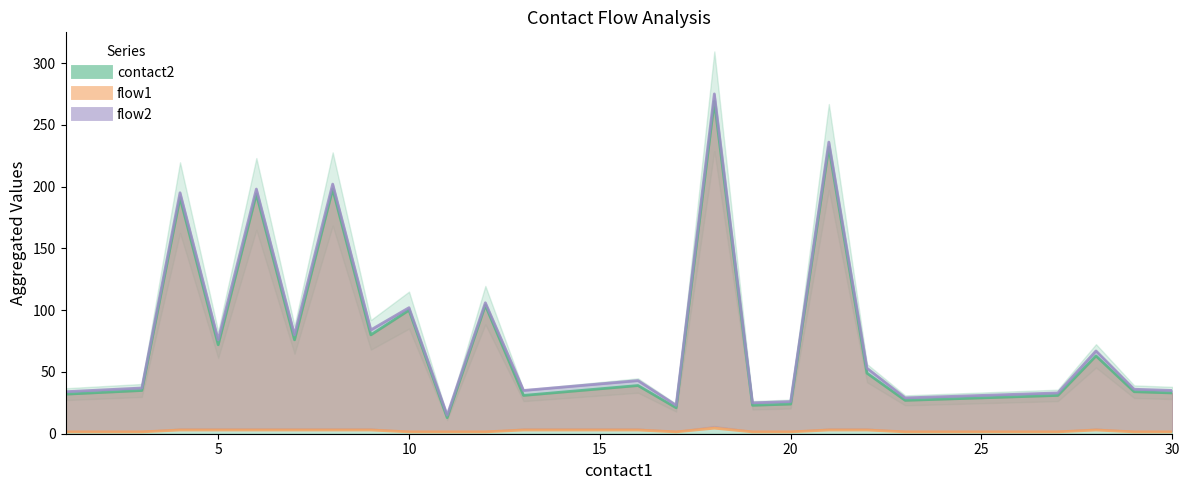

What are all the series names shown in the legend?

contact2, flow1, flow2